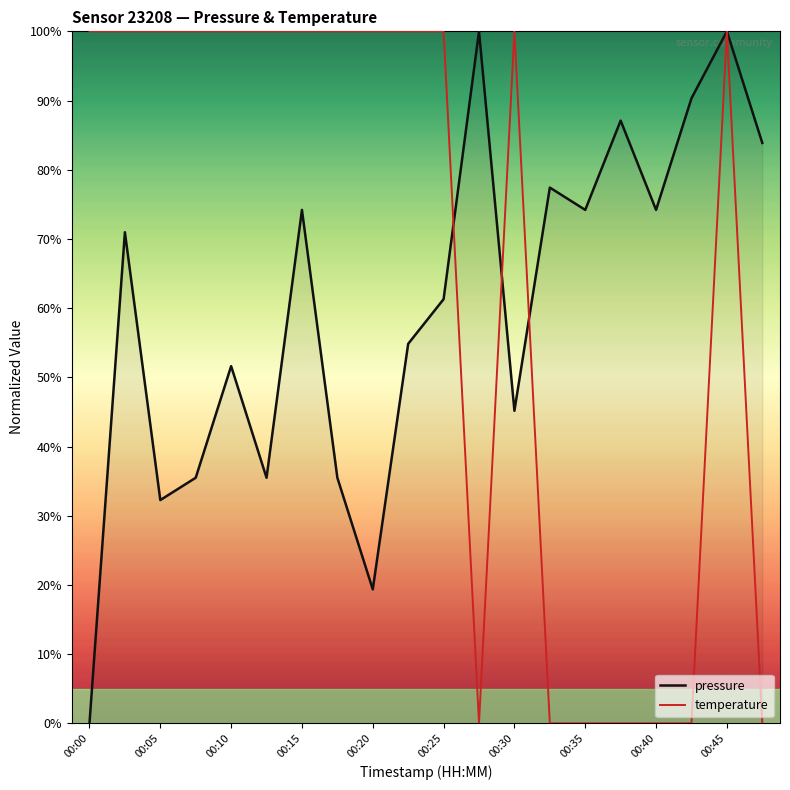

Which series has the largest total across all categories?

temperature